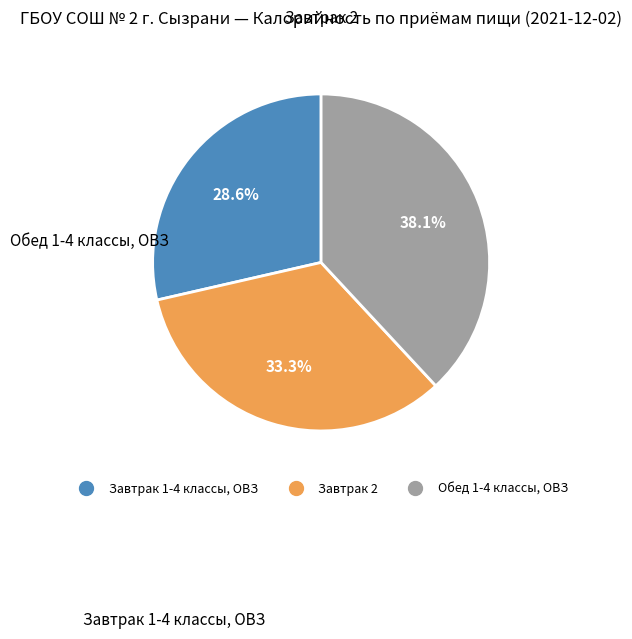

What is the total percentage of Завтрак 1-4 классы, ОВЗ and Завтрак 2?

61.9%